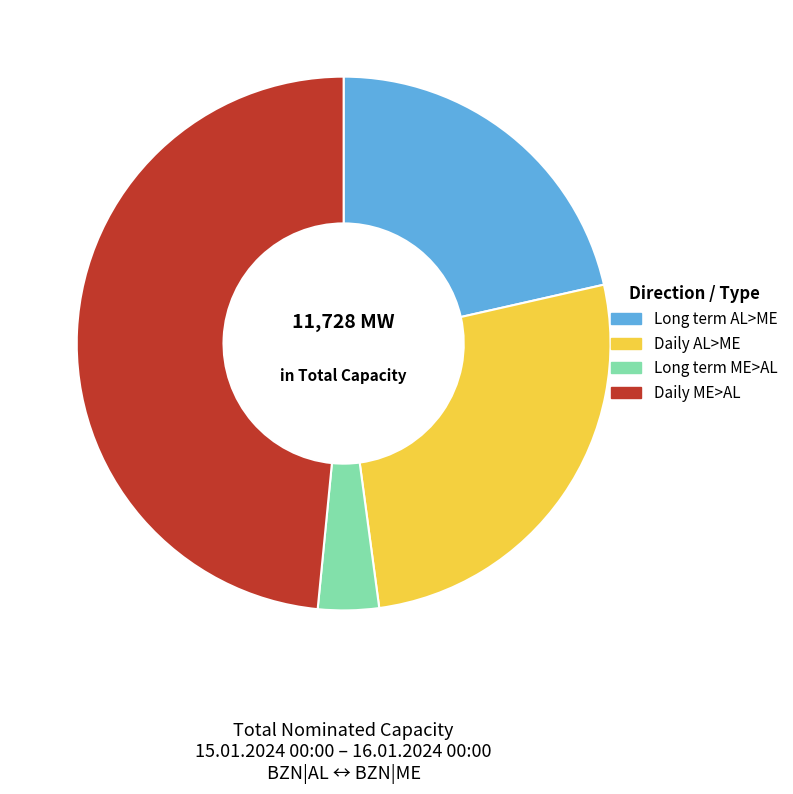

Does any single category account for the majority?

No